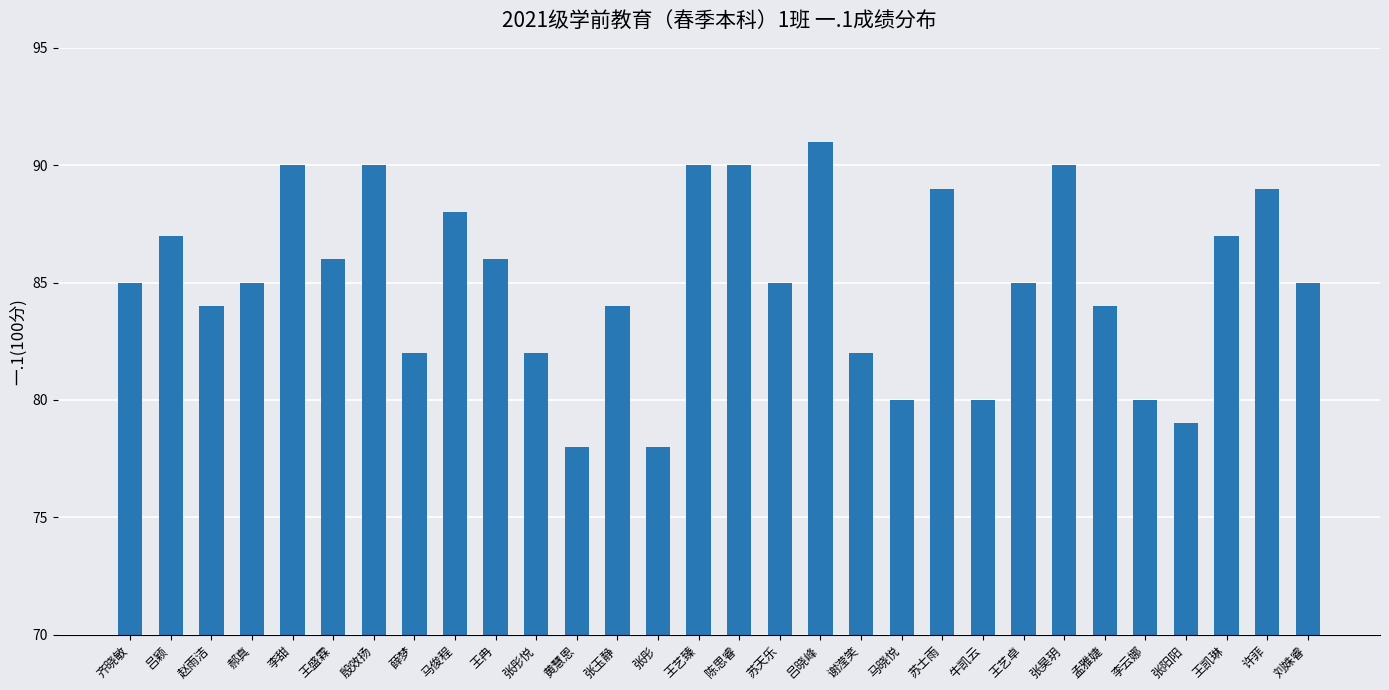

What is the ratio of the value at 马晓悦 to the value at 苏士雨?

0.9